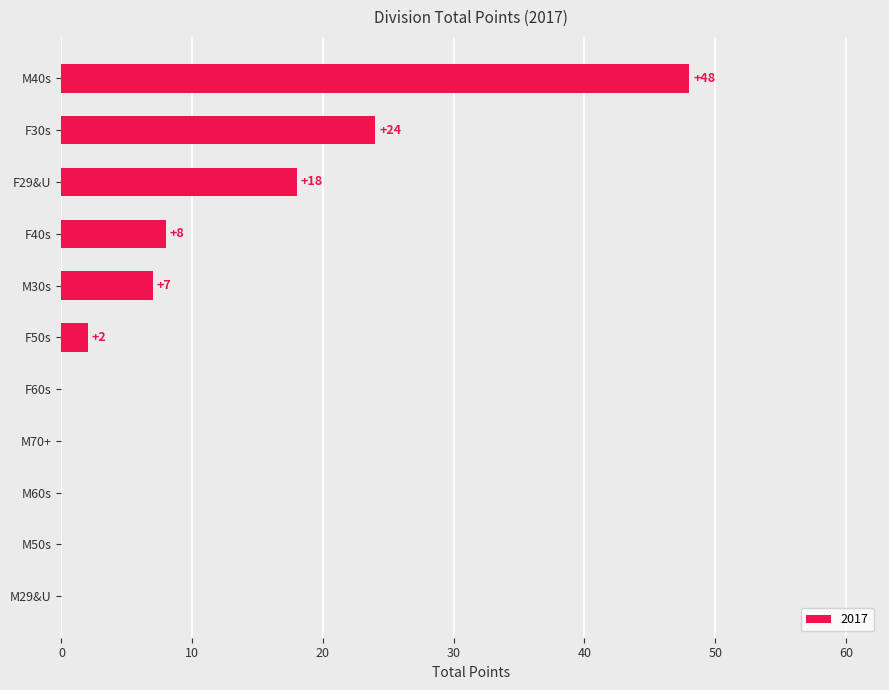

The chart shows a value of 0 at M50s. True or false?

True